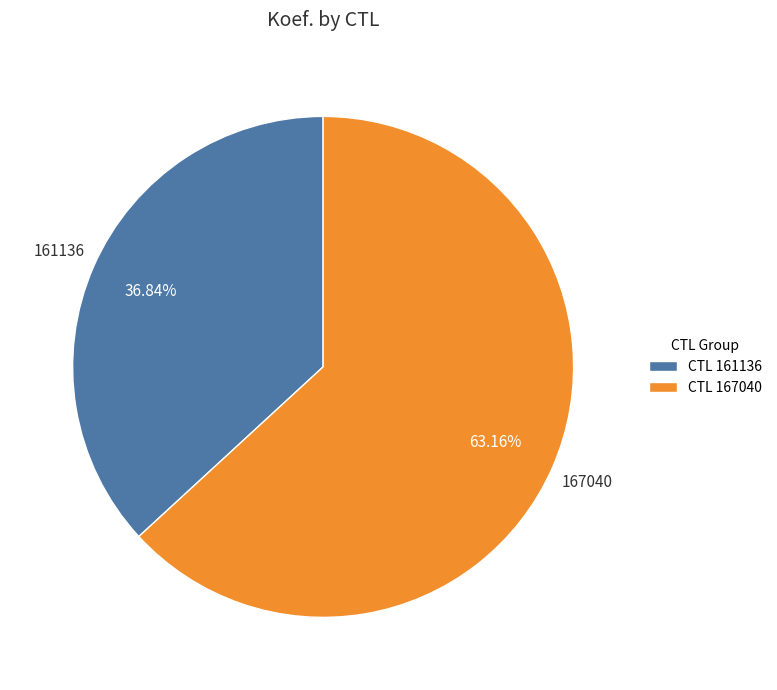

Do CTL 167040 and CTL 161136 together represent more than half of the pie?

Yes